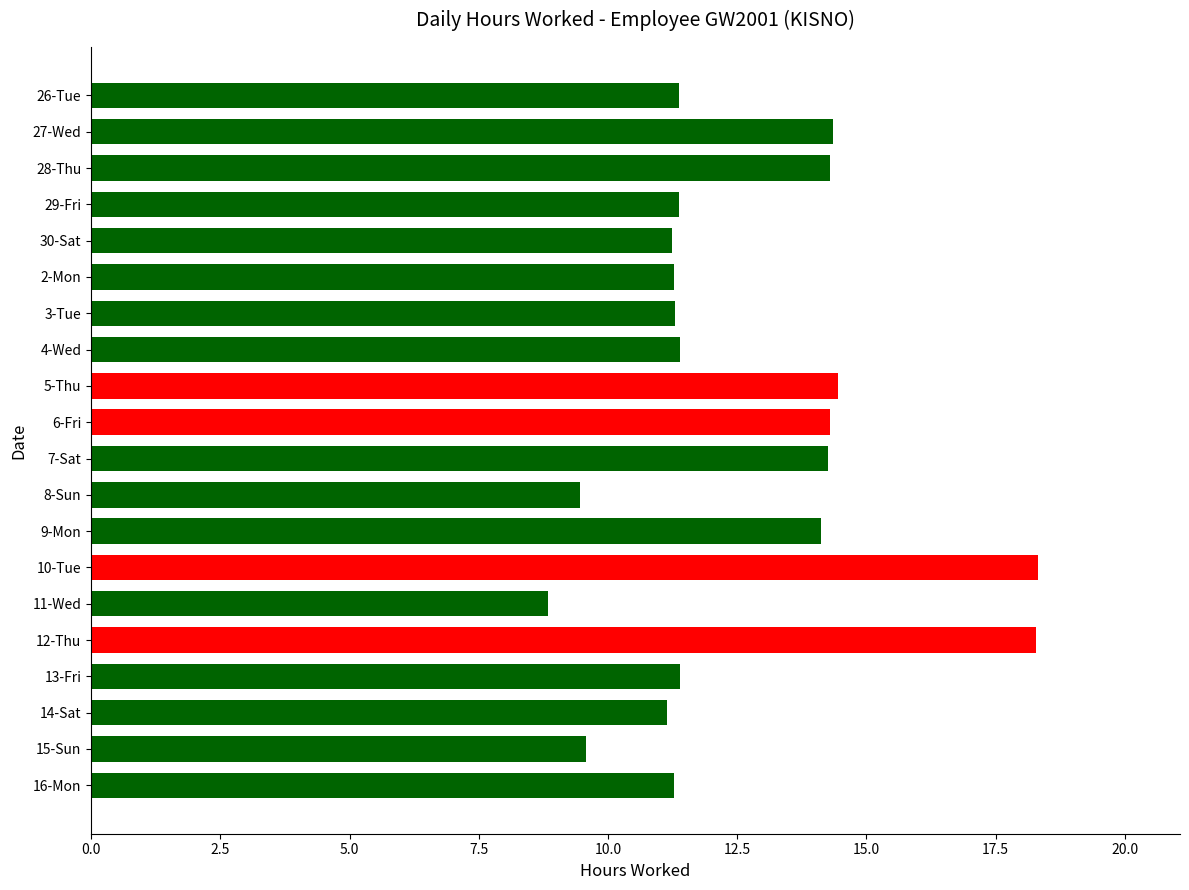

What value does the data have at 4-Wed?

11.4